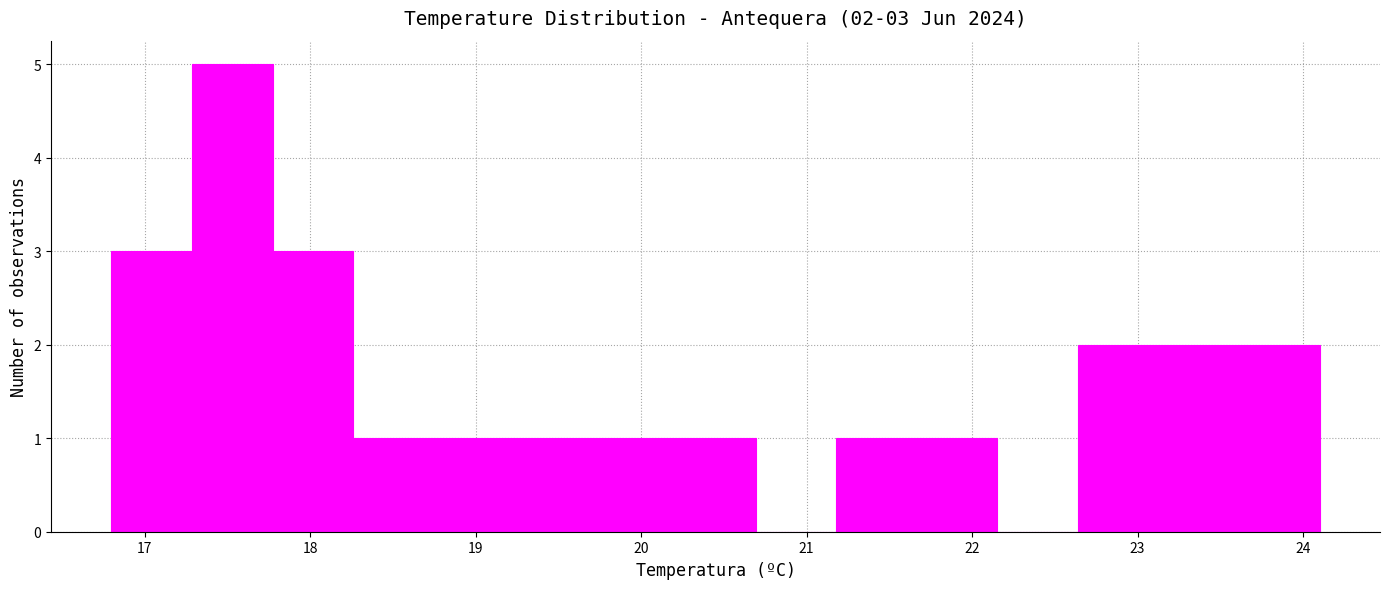

Over which range of the x-axis is the bar tallest?

17.3 to 17.8